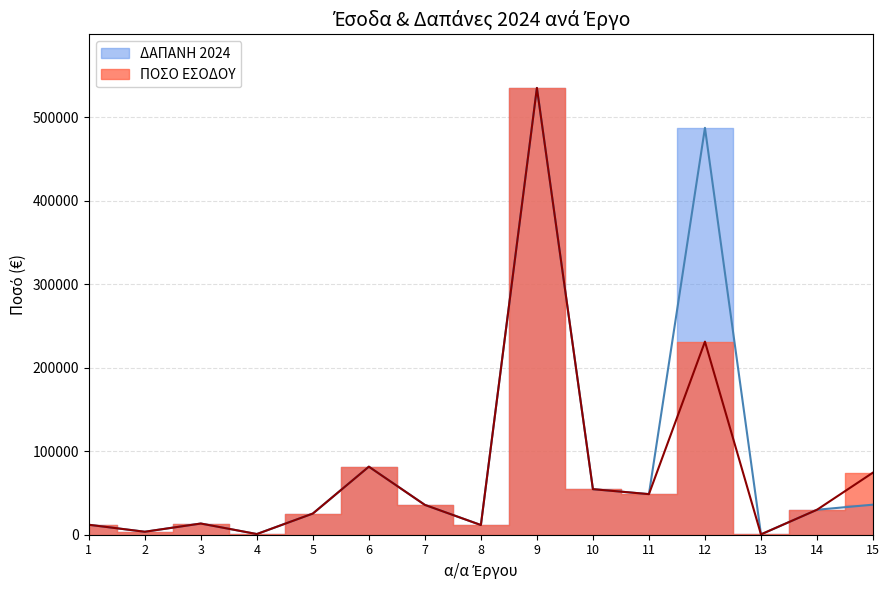

Rank the categories by ΠΟΣΟ ΕΣΟΔΟΥ value from highest to lowest.

9, 12, 6, 15, 10, 11, 7, 14, 5, 3, 1, 8, 2, 4, 13